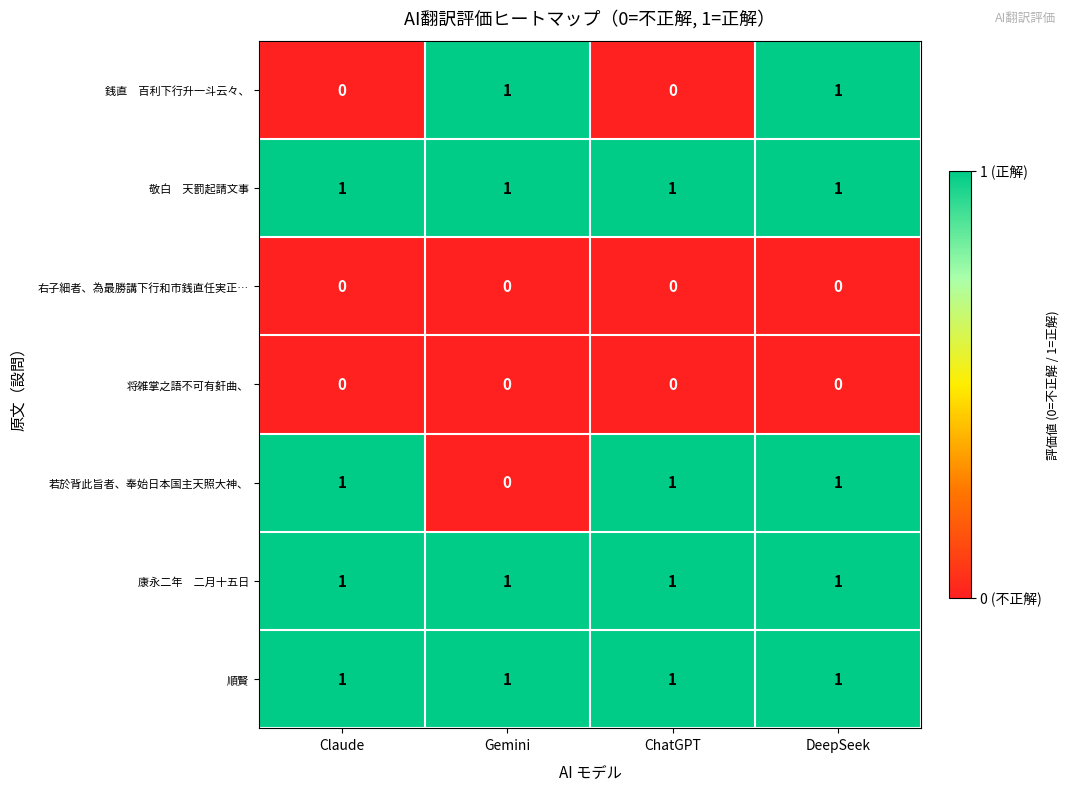

At how many categories does at least one series exceed 0?

4